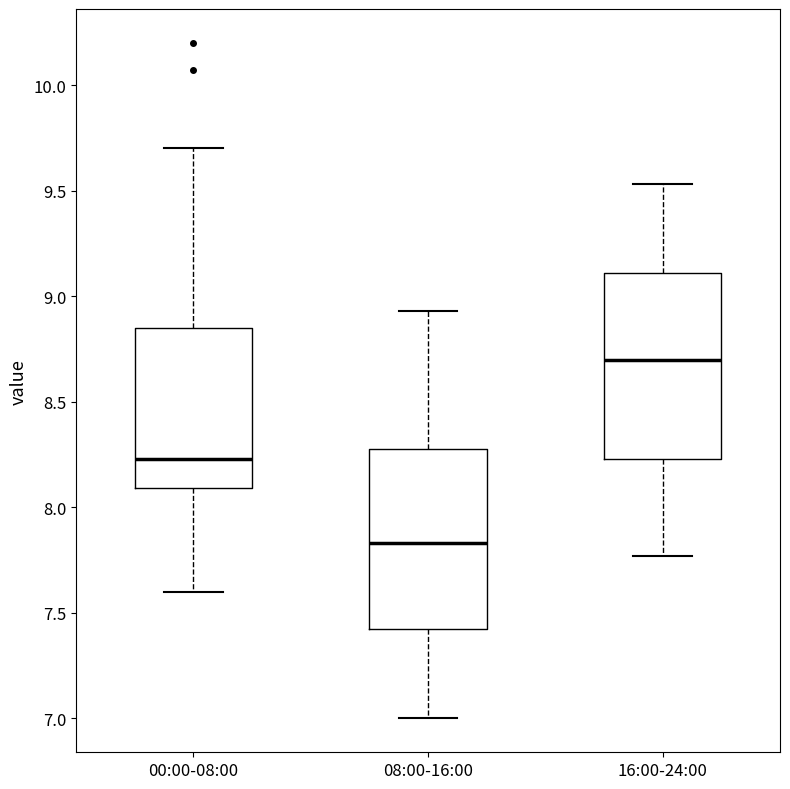

Where is the lower edge of the box for 08:00-16:00 on the y-axis? The values are not printed on the chart, so give them approximately, as read against the axis.

7.40